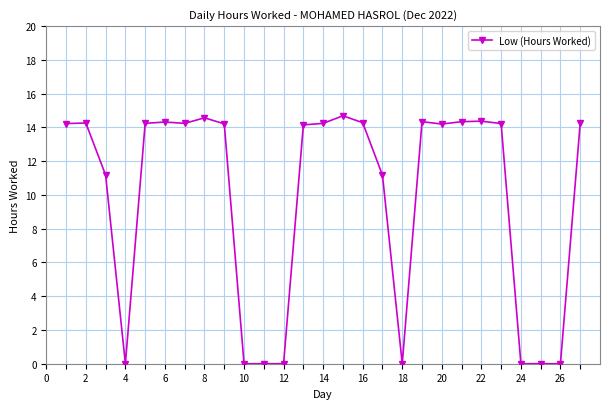

What is the difference between the second highest and minimum values?

14.6